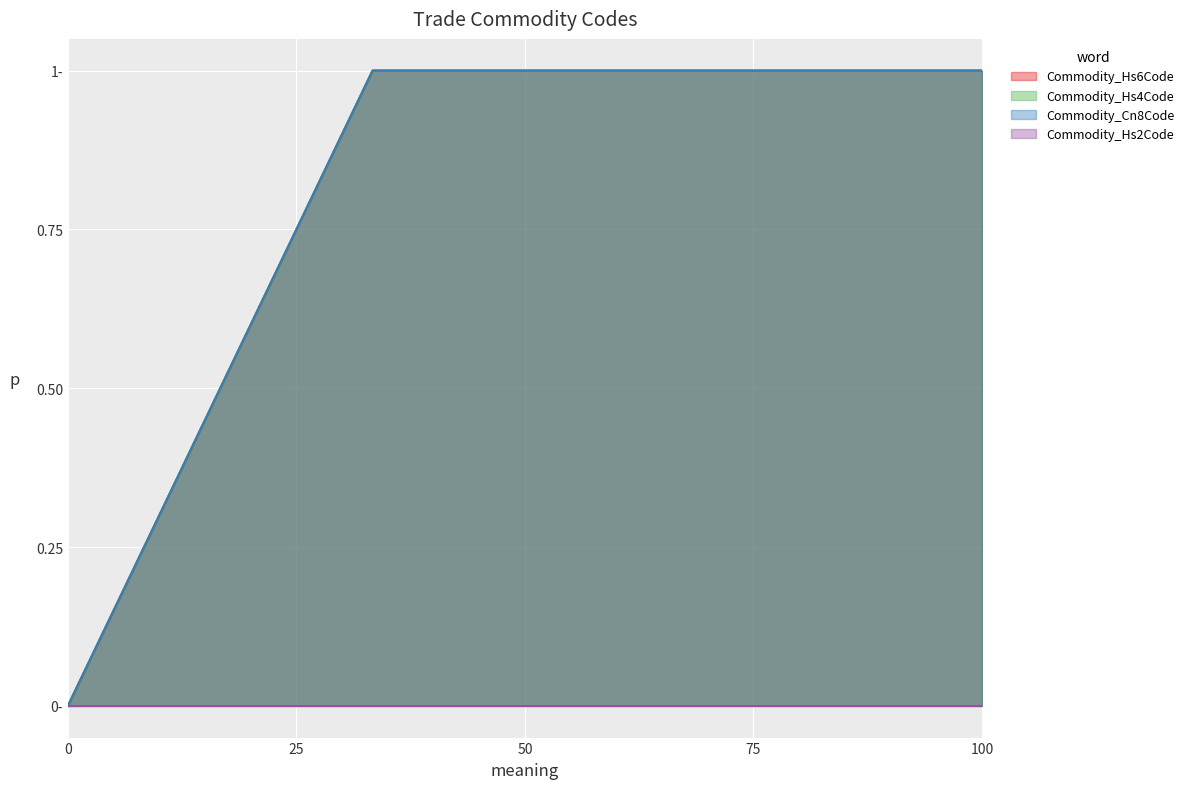

True or false: Commodity_Hs4Code and Commodity_Hs6Code cross at least once.

False